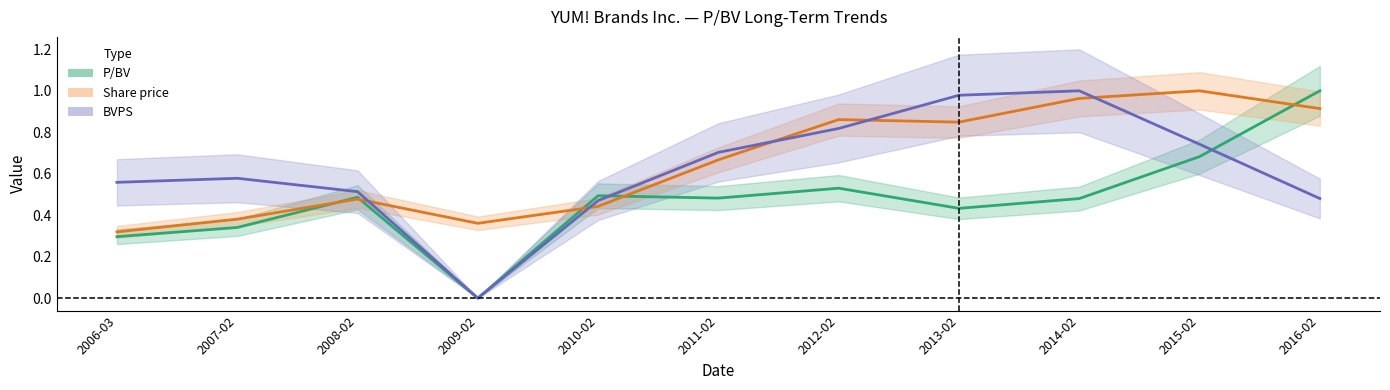

What is the difference between the maximum and minimum values in the BVPS series?

1.0